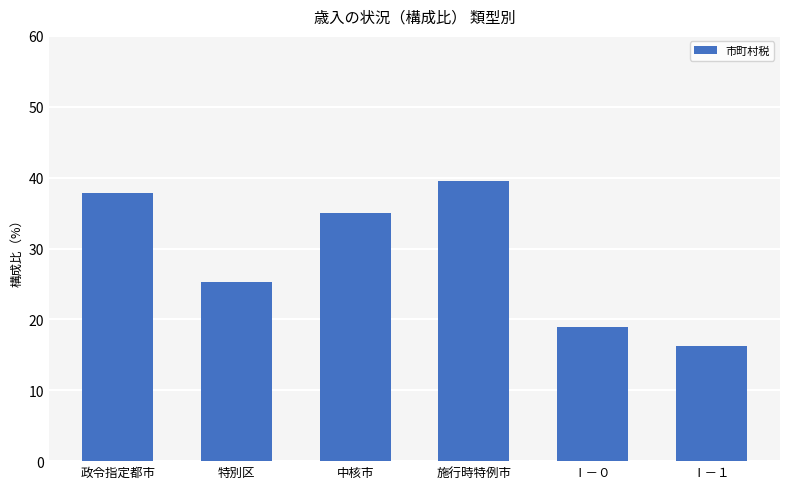

Reading left to right, what are all the values shown in this chart?

政令指定都市=37.9	特別区=25.3	中核市=35.0	施行時特例市=39.5	Ⅰ－０=18.9	Ⅰ－１=16.2